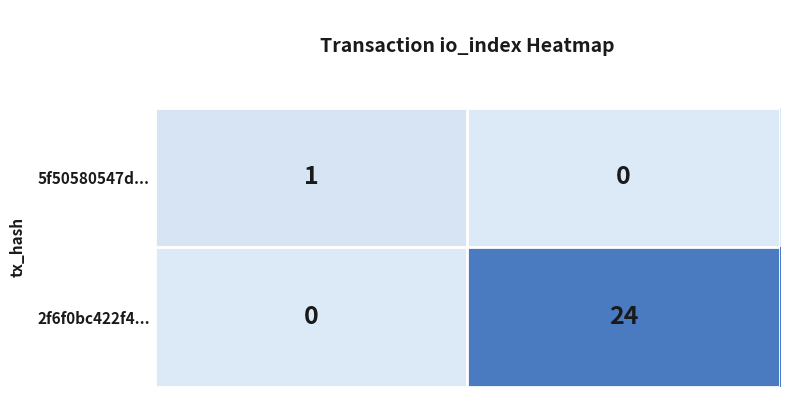

Which series has the widest spread of values?

2f6f0bc422f4...